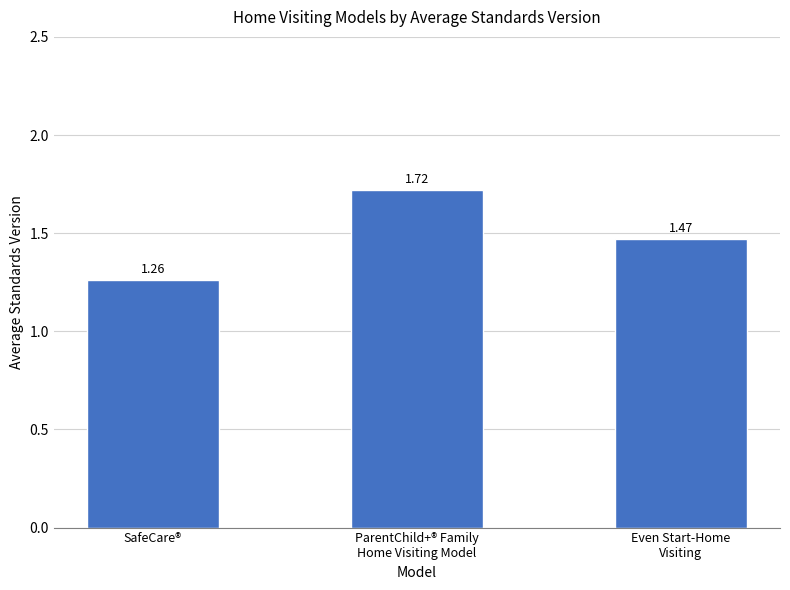

Which has a higher value, ParentChild+® Family
Home Visiting Model or Even Start-Home
Visiting?

ParentChild+® Family
Home Visiting Model